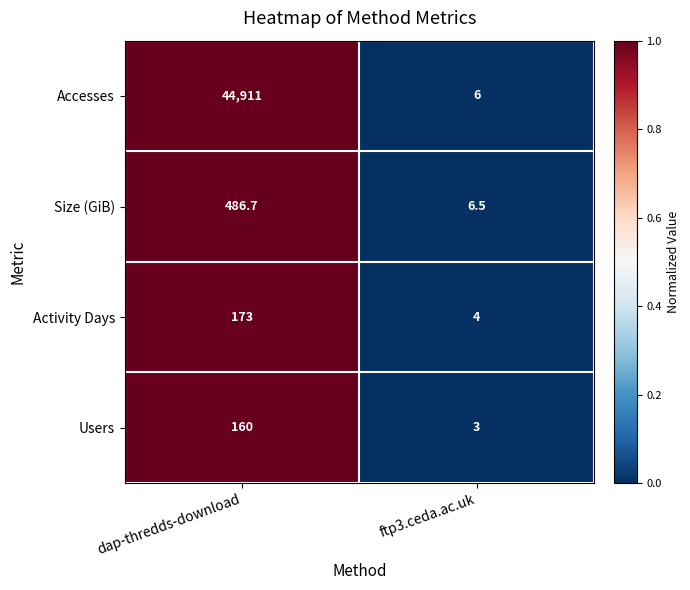

Reading left to right, list all the values displayed in this chart.

Accesses: 44911.0	6.0
Size (GiB): 486.7	6.5
Activity Days: 173.0	4.0
Users: 160.0	3.0